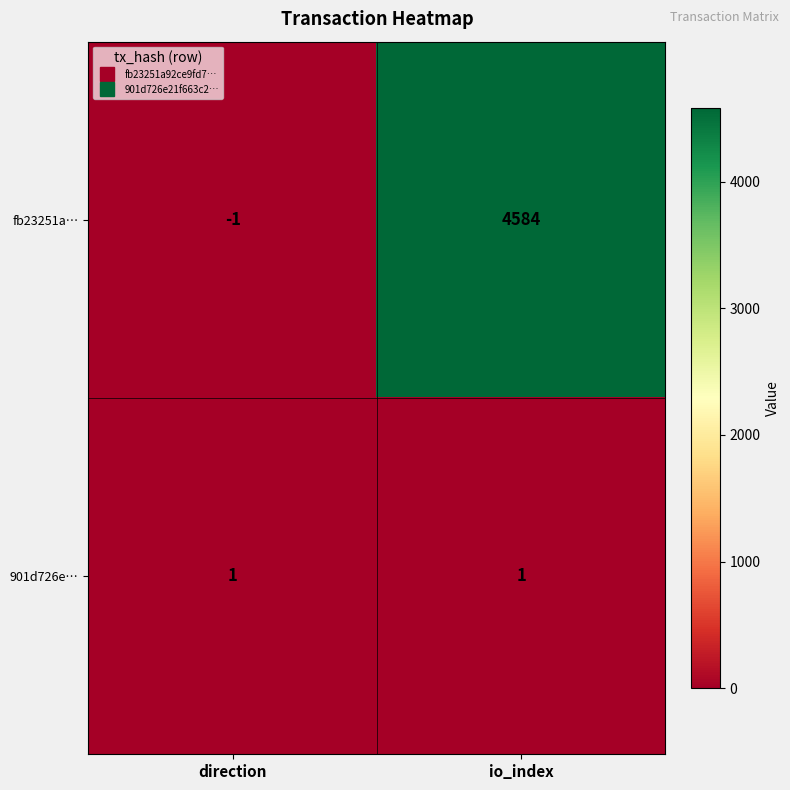

At which category is the sum across all series the highest?

io_index